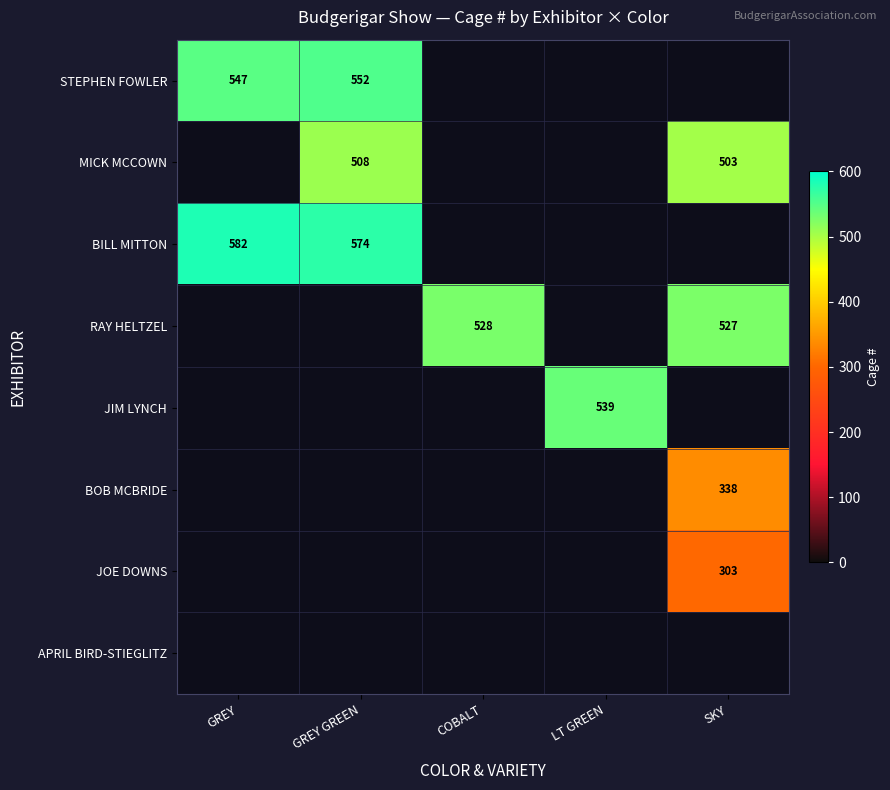

Is it true that MICK MCCOWN equals 503 at SKY?

True